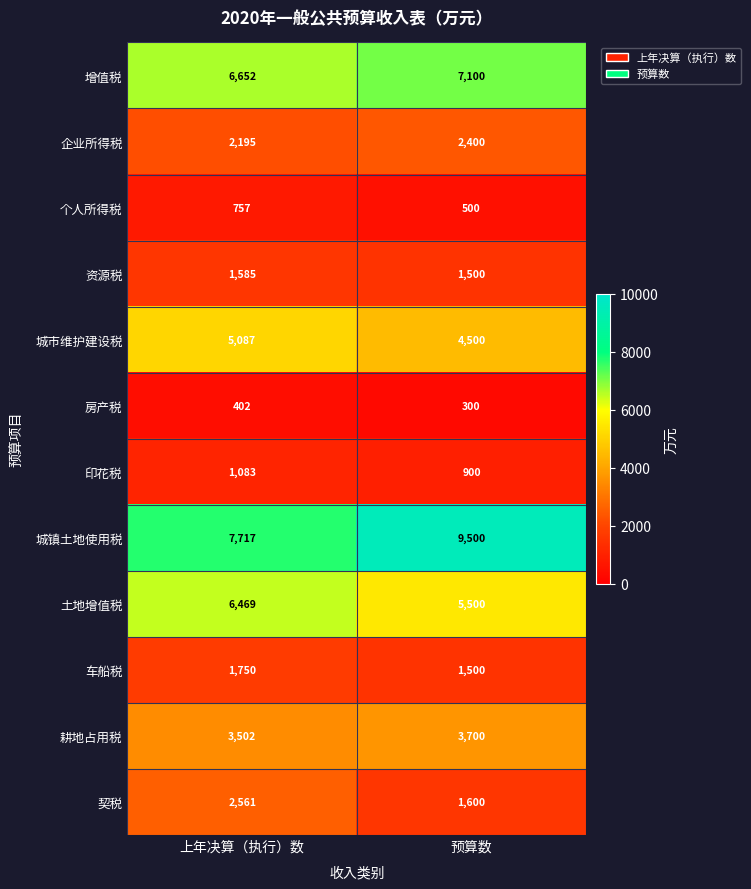

Reading left to right, extract all data points from this chart.

增值税: 6652	7100
企业所得税: 2195	2400
个人所得税: 757	500
资源税: 1585	1500
城市维护建设税: 5087	4500
房产税: 402	300
印花税: 1083	900
城镇土地使用税: 7717	9500
土地增值税: 6469	5500
车船税: 1750	1500
耕地占用税: 3502	3700
契税: 2561	1600